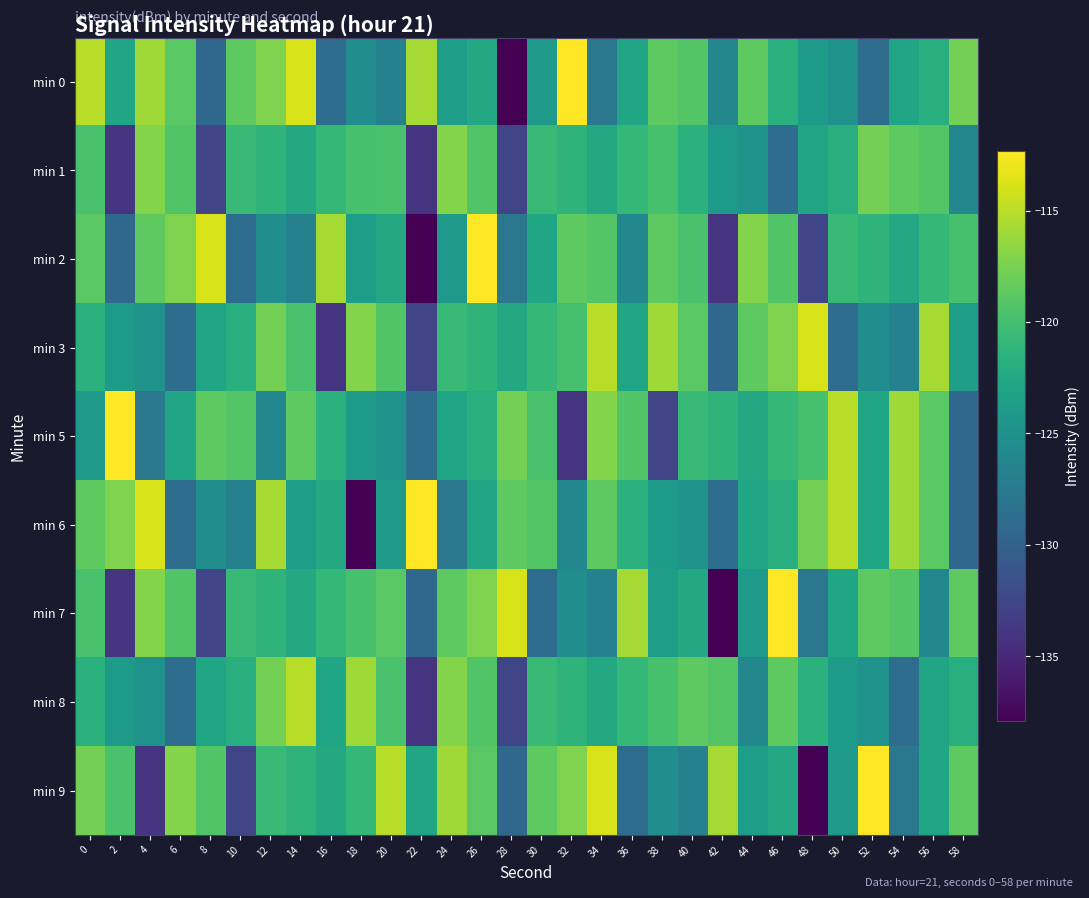

Reading left to right, list all the values displayed in this chart.

min 0: 0=-115.1	2=-122.8	4=-116.0	6=-118.8	8=-129.4	10=-118.7	12=-117.3	14=-113.9	16=-128.8	18=-125.3	20=-126.7	22=-115.8	24=-123.6	26=-122.5	28=-137.9	30=-124.1	32=-112.3	34=-127.7	36=-122.8	38=-118.6	40=-119.1	42=-125.9	44=-118.7	46=-121.6	48=-124.0	50=-124.8	52=-128.7	54=-122.8	56=-121.8	58=-117.7
min 1: 0=-119.7	2=-134.0	4=-117.1	6=-119.2	8=-132.6	10=-120.6	12=-121.3	14=-122.4	16=-120.9	18=-119.8	20=-119.7	22=-134.0	24=-117.1	26=-119.2	28=-132.6	30=-120.6	32=-121.3	34=-122.4	36=-120.9	38=-119.8	40=-121.6	42=-124.0	44=-124.8	46=-128.7	48=-122.8	50=-121.8	52=-117.7	54=-118.6	56=-119.1	58=-125.9
min 2: 0=-118.8	2=-129.4	4=-118.7	6=-117.3	8=-113.9	10=-128.8	12=-125.3	14=-126.7	16=-115.8	18=-123.6	20=-122.5	22=-137.9	24=-124.1	26=-112.3	28=-127.7	30=-122.8	32=-118.6	34=-119.1	36=-125.9	38=-118.7	40=-119.7	42=-134.0	44=-117.1	46=-119.2	48=-132.6	50=-120.6	52=-121.3	54=-122.4	56=-120.9	58=-119.8
min 3: 0=-121.6	2=-124.0	4=-124.8	6=-128.7	8=-122.8	10=-121.8	12=-117.7	14=-119.7	16=-134.0	18=-117.1	20=-119.2	22=-132.6	24=-120.6	26=-121.3	28=-122.4	30=-120.9	32=-119.8	34=-115.1	36=-122.8	38=-116.0	40=-118.8	42=-129.4	44=-118.7	46=-117.3	48=-113.9	50=-128.8	52=-125.3	54=-126.7	56=-115.8	58=-123.6
min 5: 0=-124.1	2=-112.3	4=-127.7	6=-122.8	8=-118.6	10=-119.1	12=-125.9	14=-118.7	16=-121.6	18=-124.0	20=-124.8	22=-128.7	24=-122.8	26=-121.8	28=-117.7	30=-119.7	32=-134.0	34=-117.1	36=-119.2	38=-132.6	40=-120.6	42=-121.3	44=-122.4	46=-120.9	48=-119.8	50=-115.1	52=-122.8	54=-116.0	56=-118.8	58=-129.4
min 6: 0=-118.7	2=-117.3	4=-113.9	6=-128.8	8=-125.3	10=-126.7	12=-115.8	14=-123.6	16=-122.5	18=-137.9	20=-124.1	22=-112.3	24=-127.7	26=-122.8	28=-118.6	30=-119.1	32=-125.9	34=-118.7	36=-121.6	38=-124.0	40=-124.8	42=-128.7	44=-122.8	46=-121.8	48=-117.7	50=-115.1	52=-122.8	54=-116.0	56=-118.8	58=-129.4
min 7: 0=-119.7	2=-134.0	4=-117.1	6=-119.2	8=-132.6	10=-120.6	12=-121.3	14=-122.4	16=-120.9	18=-119.8	20=-118.8	22=-129.4	24=-118.7	26=-117.3	28=-113.9	30=-128.8	32=-125.3	34=-126.7	36=-115.8	38=-123.6	40=-122.5	42=-137.9	44=-124.1	46=-112.3	48=-127.7	50=-122.8	52=-118.6	54=-119.1	56=-125.9	58=-118.7
min 8: 0=-121.6	2=-124.0	4=-124.8	6=-128.7	8=-122.8	10=-121.8	12=-117.7	14=-115.1	16=-122.8	18=-116.0	20=-119.7	22=-134.0	24=-117.1	26=-119.2	28=-132.6	30=-120.6	32=-121.3	34=-122.4	36=-120.9	38=-119.8	40=-118.6	42=-119.1	44=-125.9	46=-118.7	48=-121.6	50=-124.0	52=-124.8	54=-128.7	56=-122.8	58=-121.8
min 9: 0=-117.7	2=-119.7	4=-134.0	6=-117.1	8=-119.2	10=-132.6	12=-120.6	14=-121.3	16=-122.4	18=-120.9	20=-115.1	22=-122.8	24=-116.0	26=-118.8	28=-129.4	30=-118.7	32=-117.3	34=-113.9	36=-128.8	38=-125.3	40=-126.7	42=-115.8	44=-123.6	46=-122.5	48=-137.9	50=-124.1	52=-112.3	54=-127.7	56=-122.8	58=-118.6